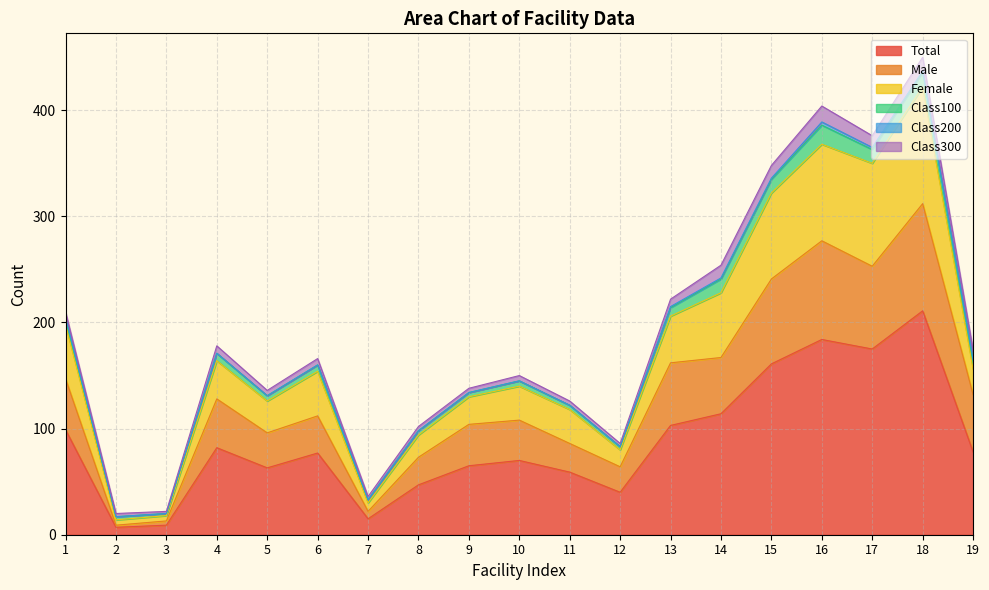

At which label does Total reach its peak?

18